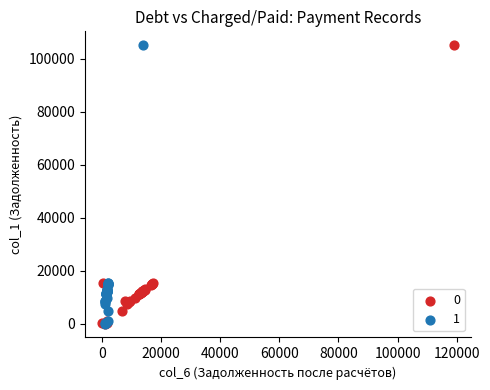

What are all the series names shown in the legend?

0, 1